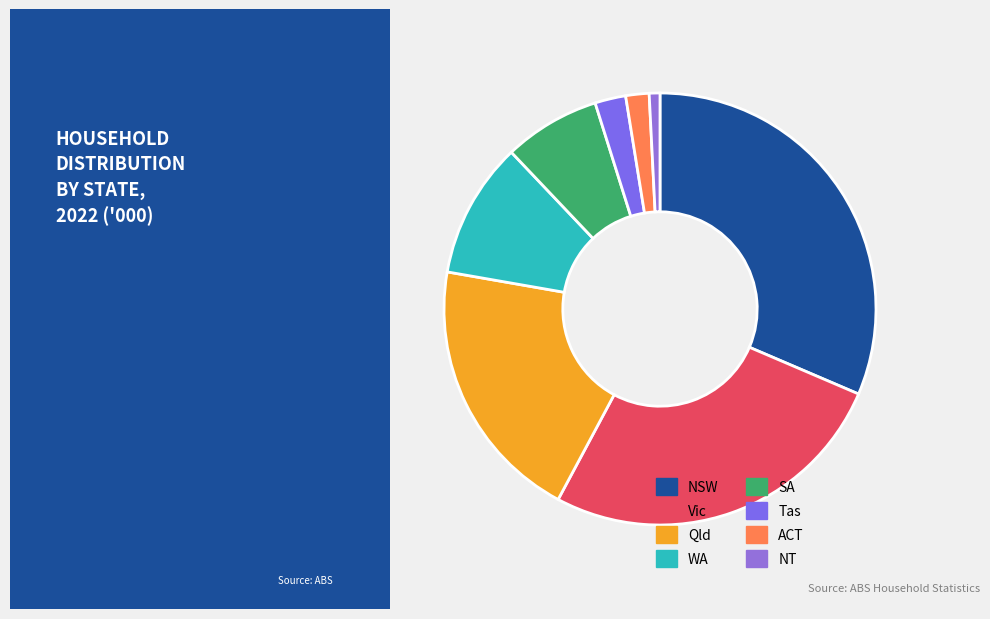

Combined, do NT and NSW account for over 50%?

No